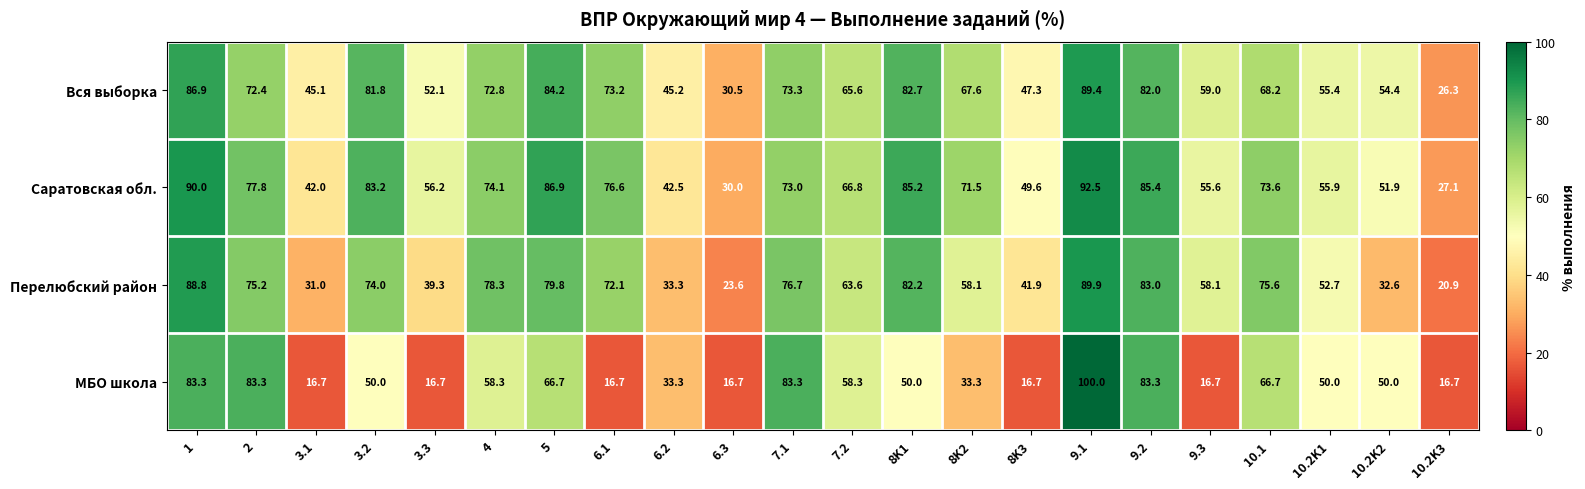

At 3.2, list the series in order from smallest to largest.

МБО школа, Перелюбский район, Вся выборка, Саратовская обл.